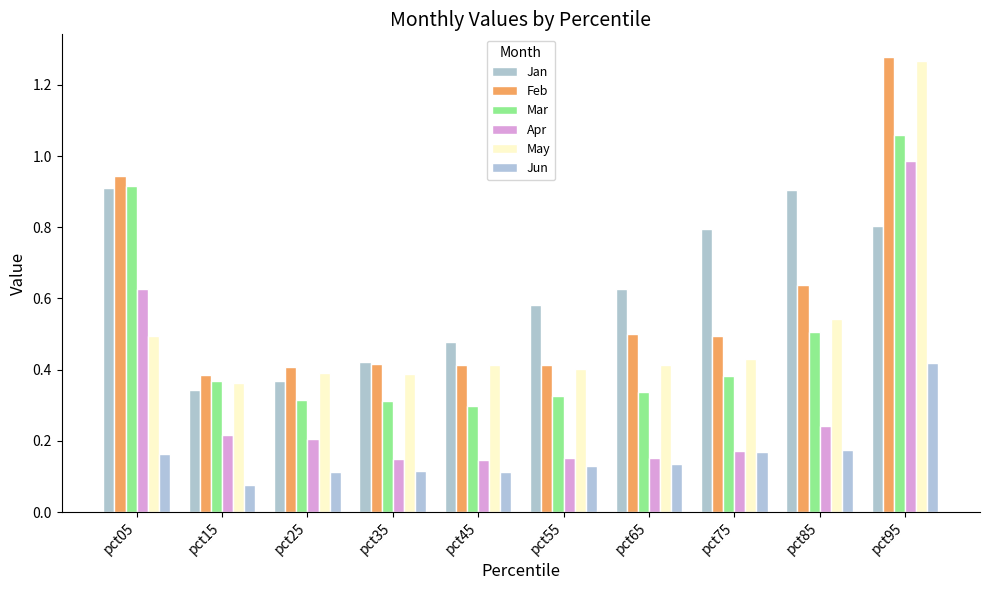

At pct45, list the series in order from smallest to largest.

Jun, Apr, Mar, Feb, May, Jan